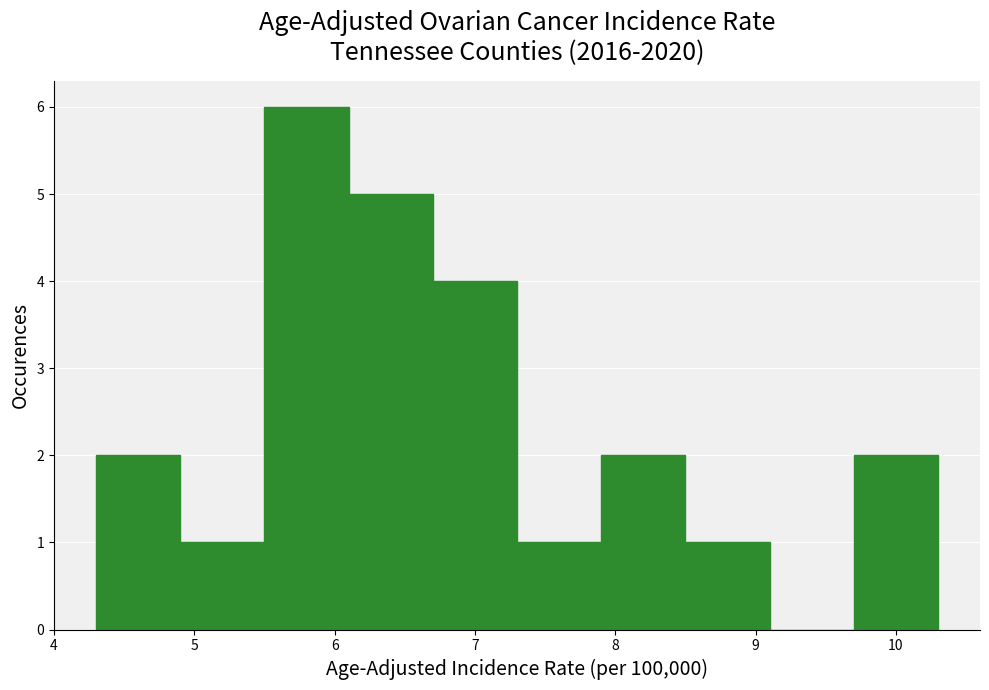

What is the height of the bar covering 4.3 to 4.9 on the x-axis? The values are not printed on the chart, so give them approximately, as read against the axis.

2